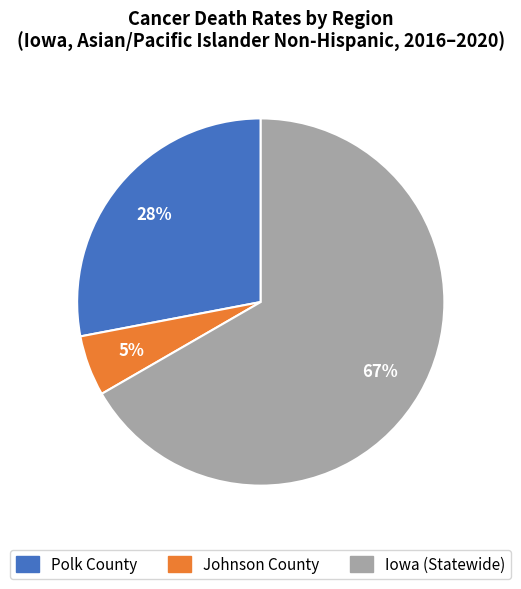

To the nearest percent, what is the average slice percentage?

33%